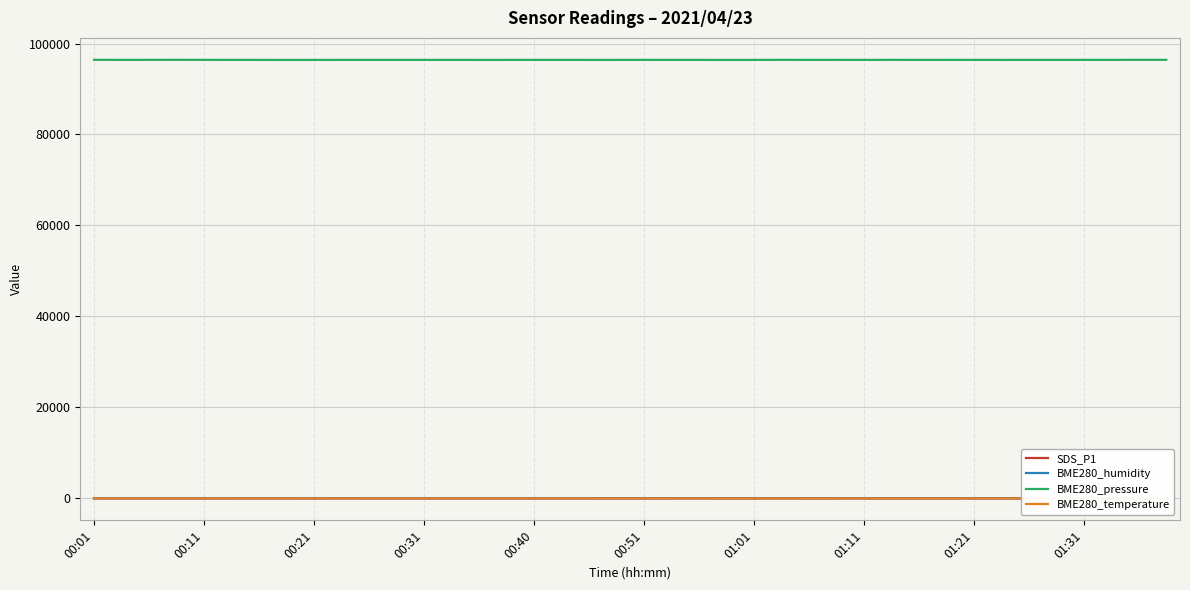

True or false: SDS_P1 has more than 1 points higher than both neighbors.

True